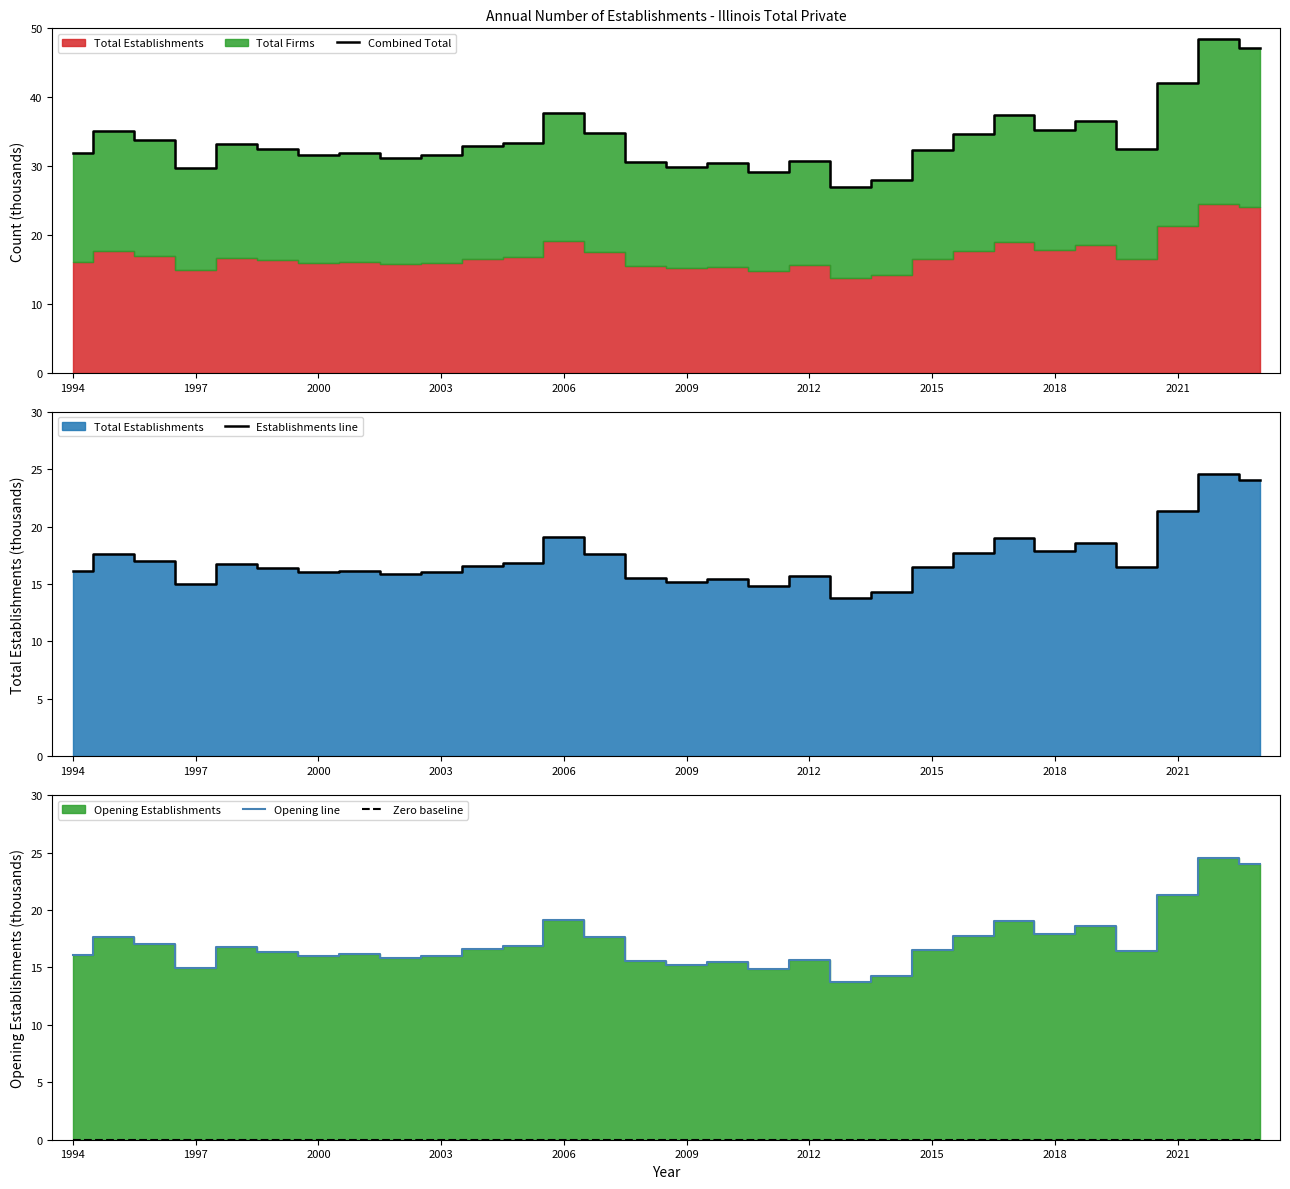

True or false: Combined Total has more than 2 interior local peaks.

True